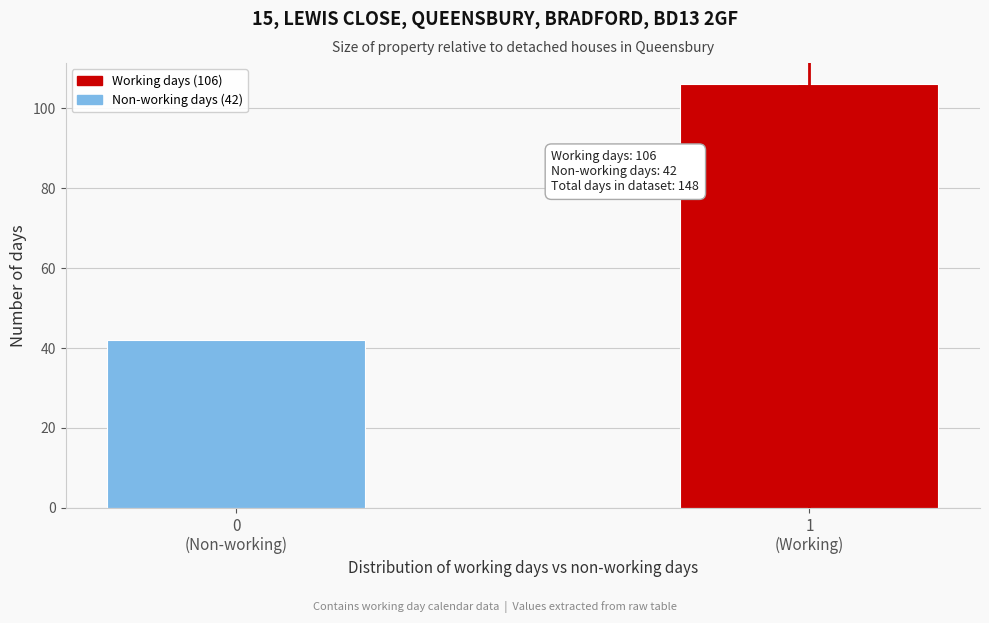

Reading right to left, extract all data points from this chart.

106	42